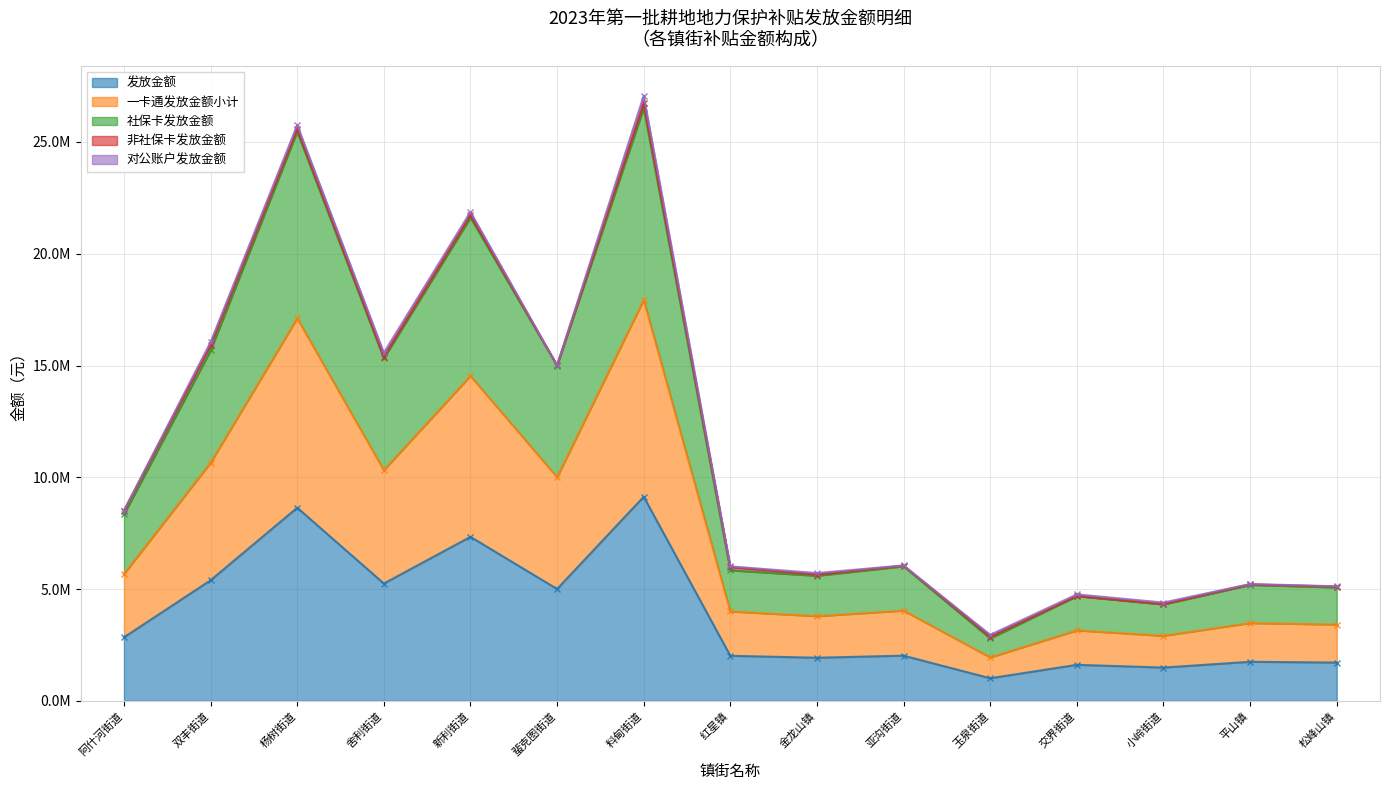

List the labels in order of 社保卡发放金额 value, largest first.

料甸街道, 杨树街道, 新利街道, 双丰街道, 舍利街道, 蜚克图街道, 阿什河街道, 亚沟街道, 红星镇, 金龙山镇, 平山镇, 松峰山镇, 交界街道, 小岭街道, 玉泉街道